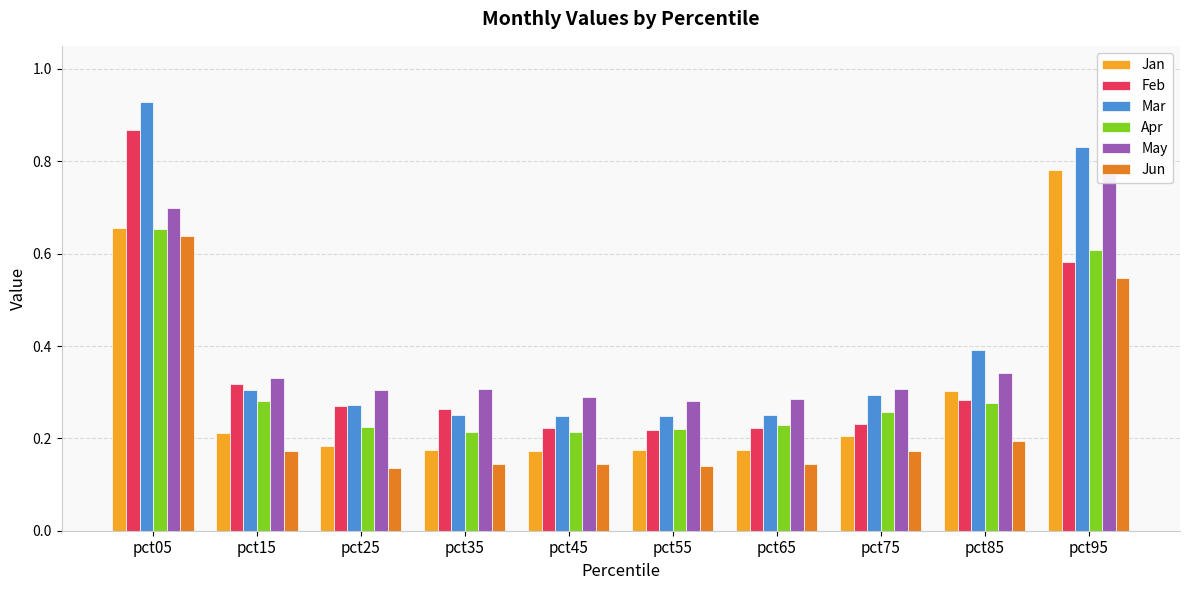

The Feb series shows 0.4 at pct75. True or false?

False